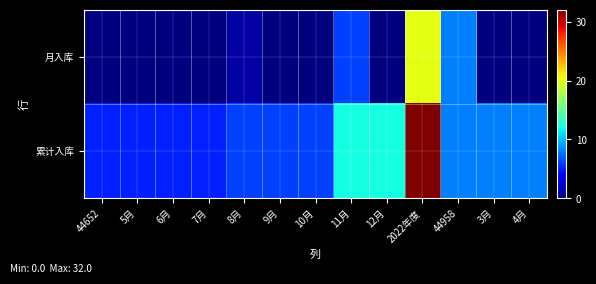

At which category does the chart reach its minimum across all series?

44652